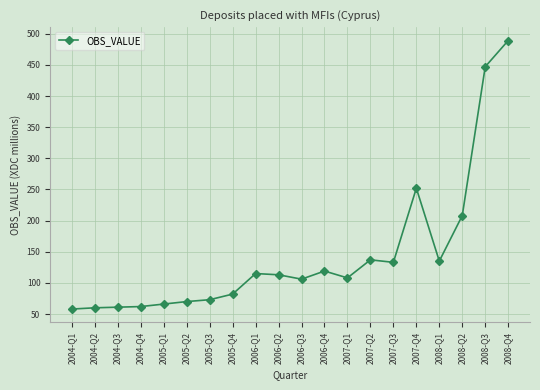

What is the difference between the values at 2008-Q3 and 2004-Q4?

385